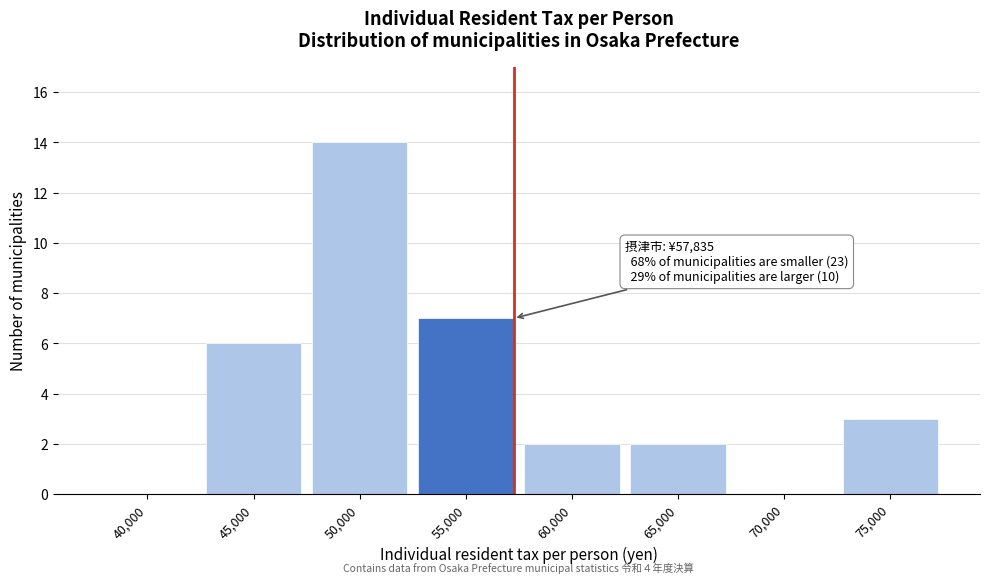

Reading right to left, transcribe all the data shown in this chart.

75,000=3	70,000=0	65,000=2	60,000=2	55,000=7	50,000=14	45,000=6	40,000=0